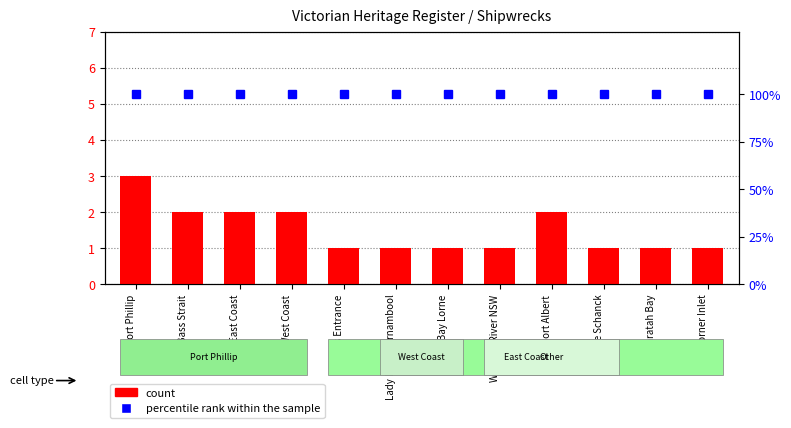

What is the minimum value for percentile rank within the sample?

100